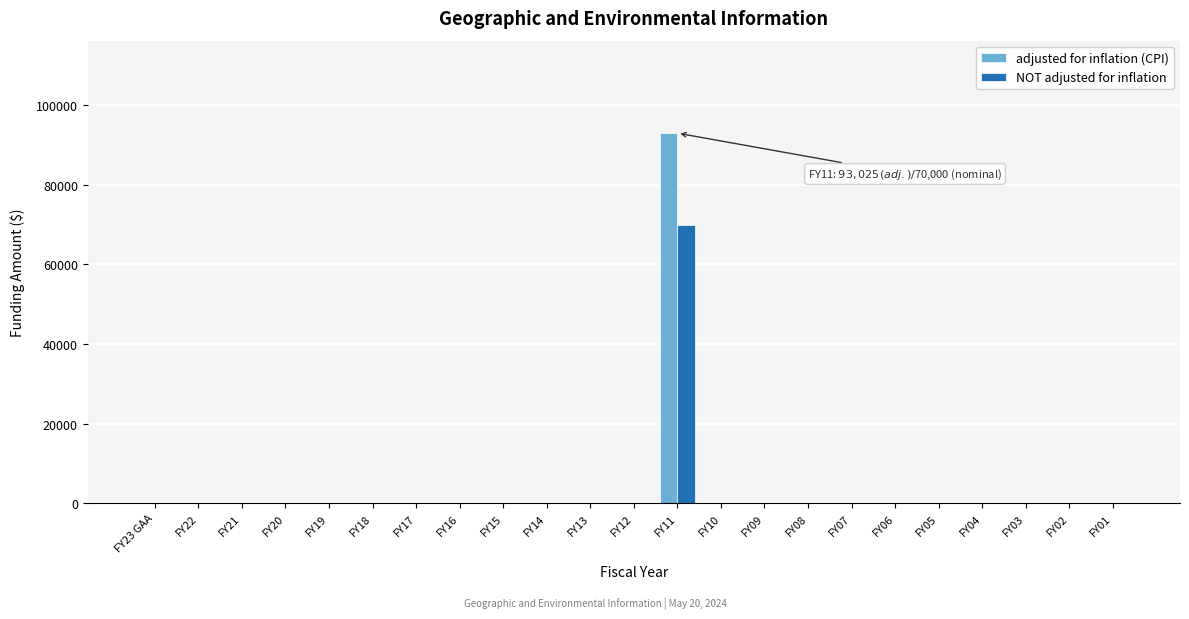

At which category is the sum across all series the highest?

FY11